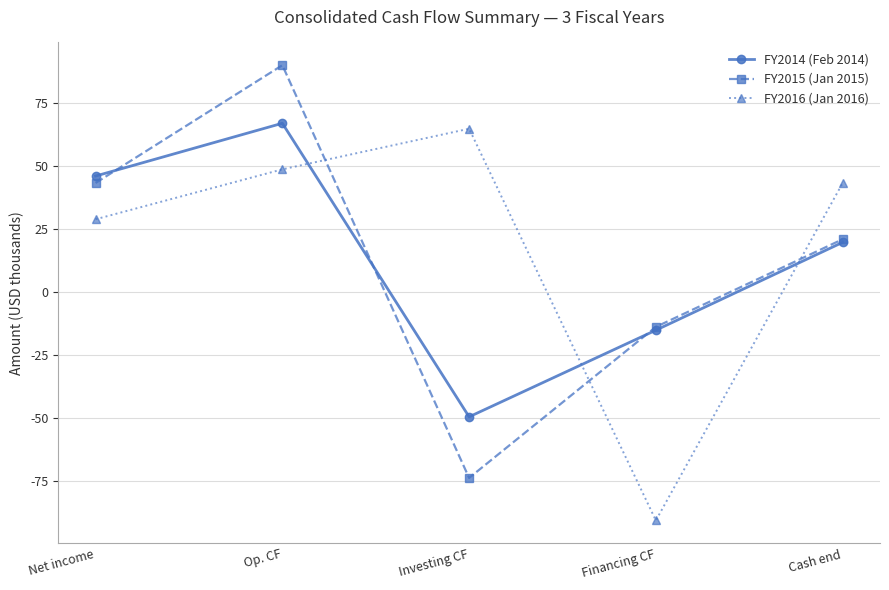

What is the average value of the FY2016 (Jan 2016) series?

18.9